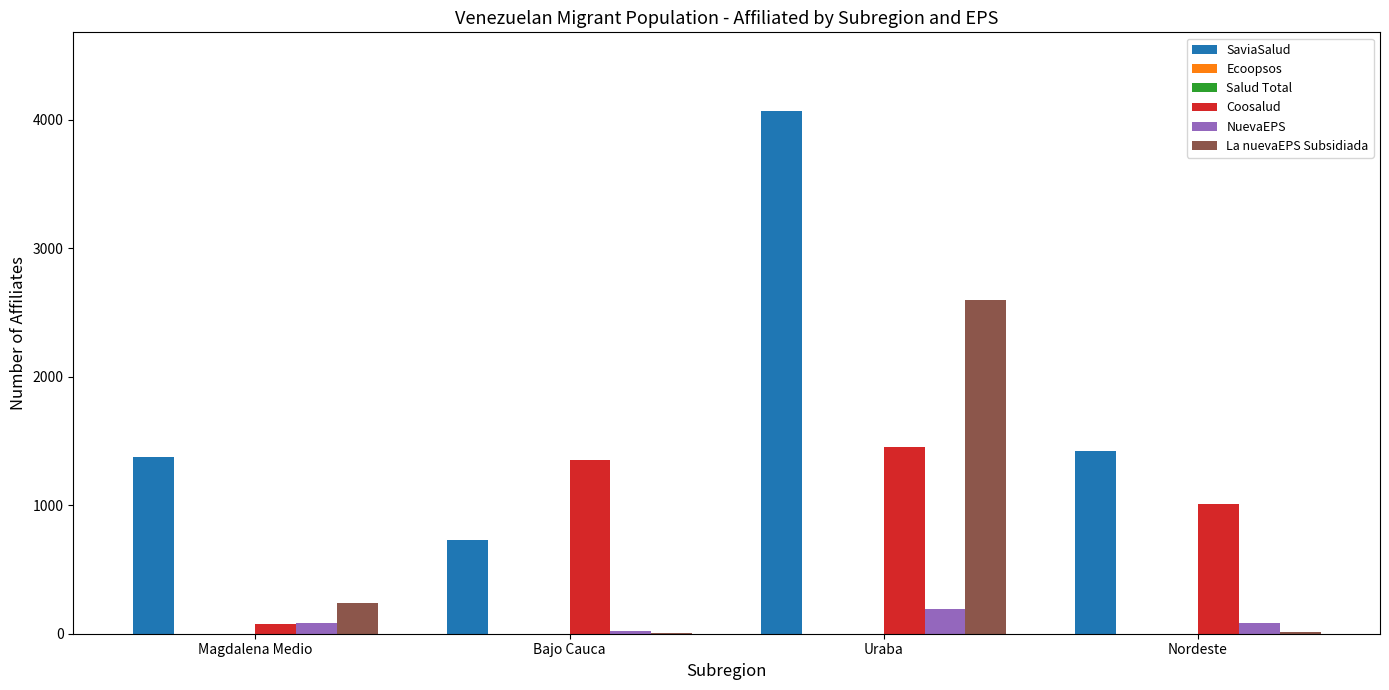

At how many categories does at least one series exceed 3872?

1